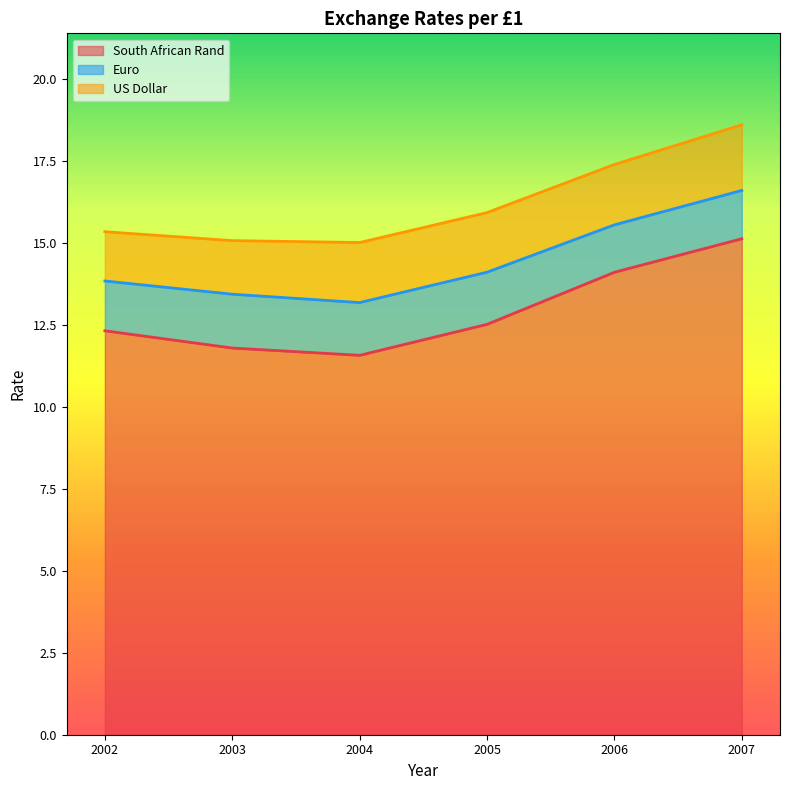

True or false: South African Rand and Euro intersect in this chart.

False